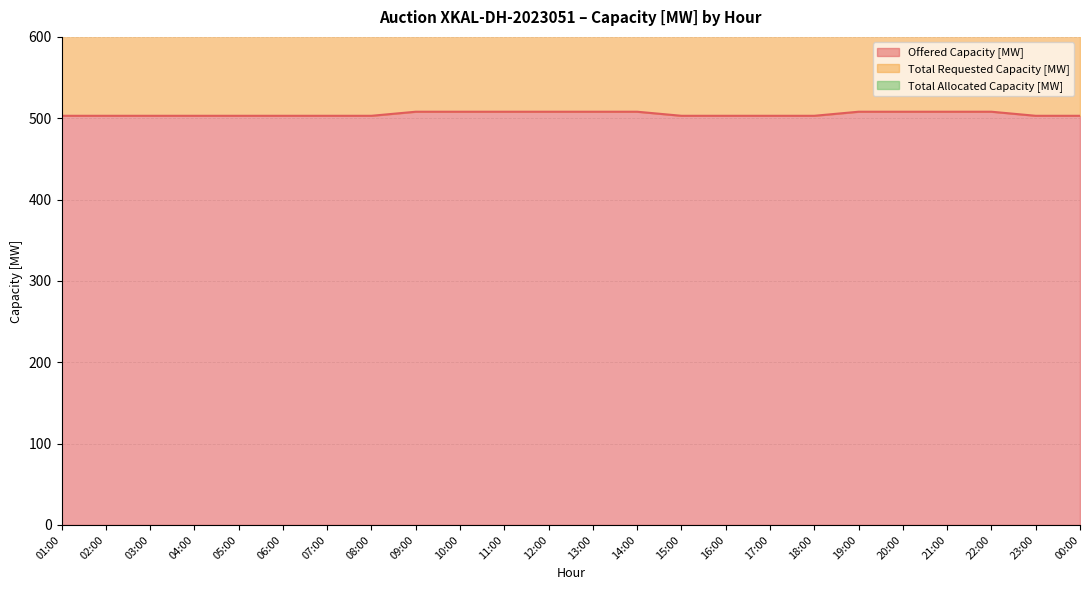

What is the average value of the Total Requested Capacity [MW] series?

1006